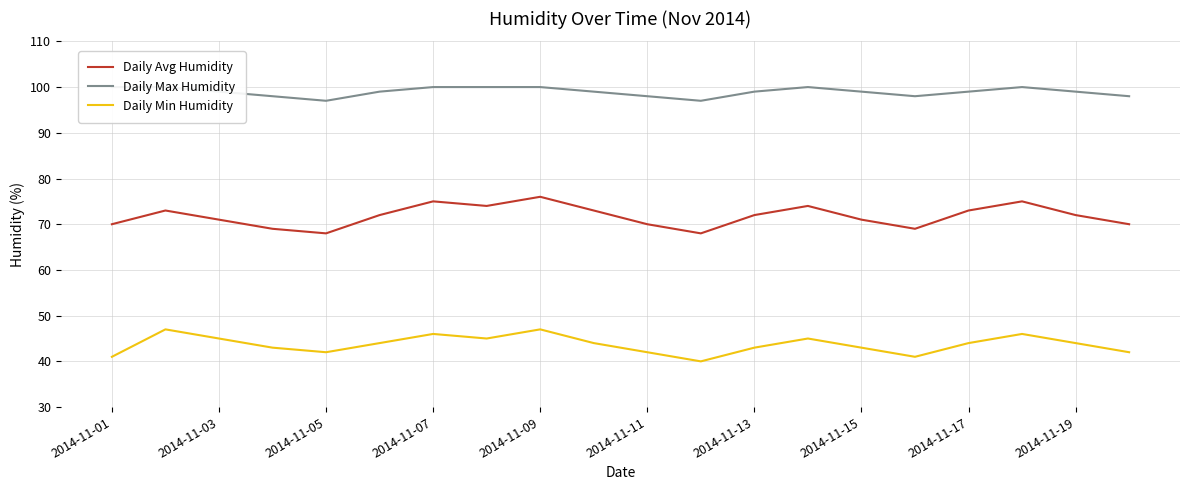

What is the highest value of the Daily Avg Humidity series?

76